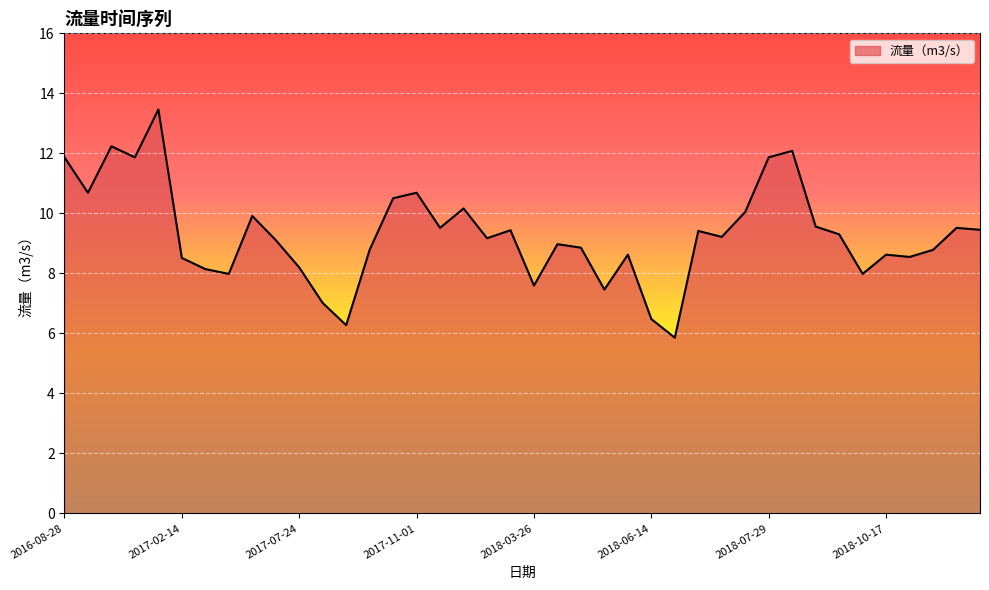

What is the difference between the maximum and minimum values?

7.6